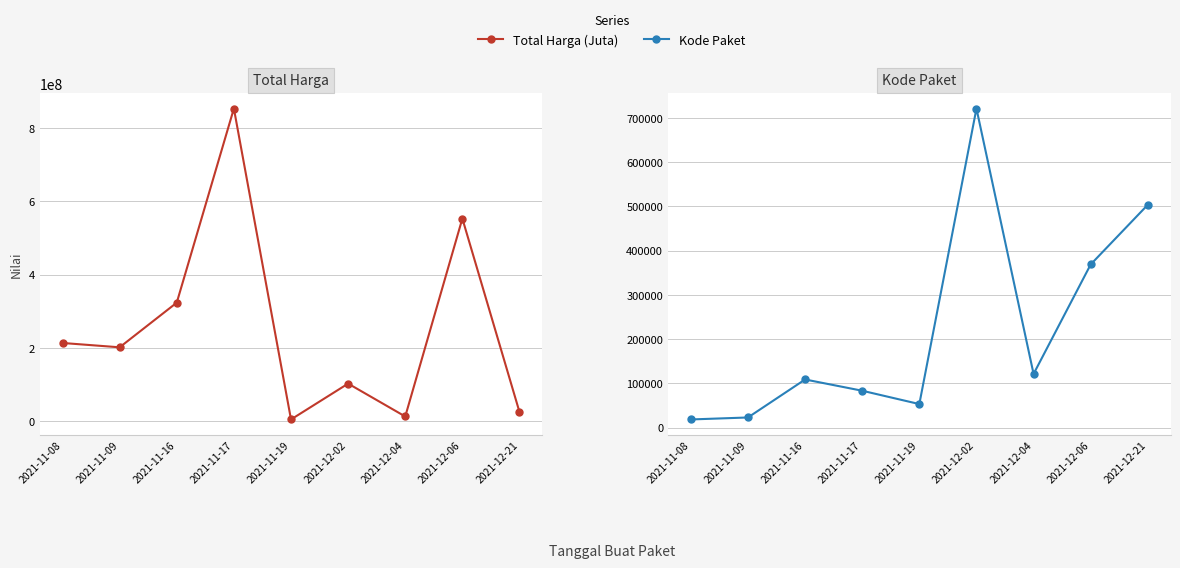

How many values in the Kode Paket series exceed 109026?

4